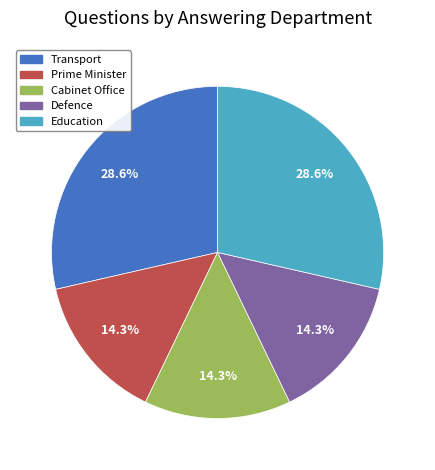

The Cabinet Office slice represents 14% of the pie. True or false?

True